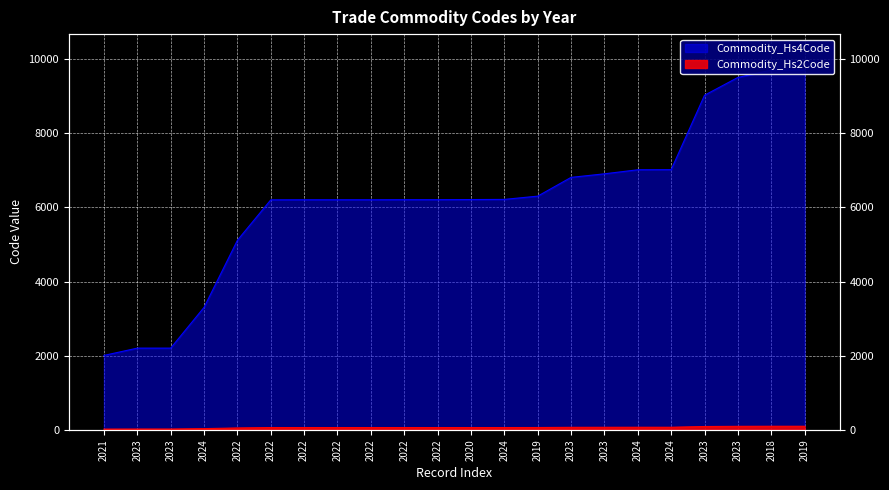

Does the chart display data point markers on the line(s)?

No